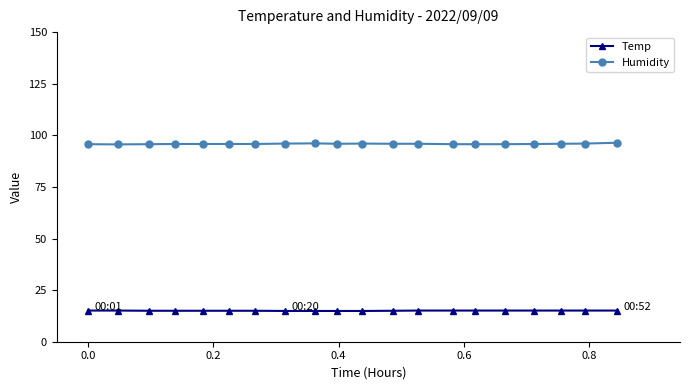

What is the value of the Temp point at the 14th from the left?

15.1